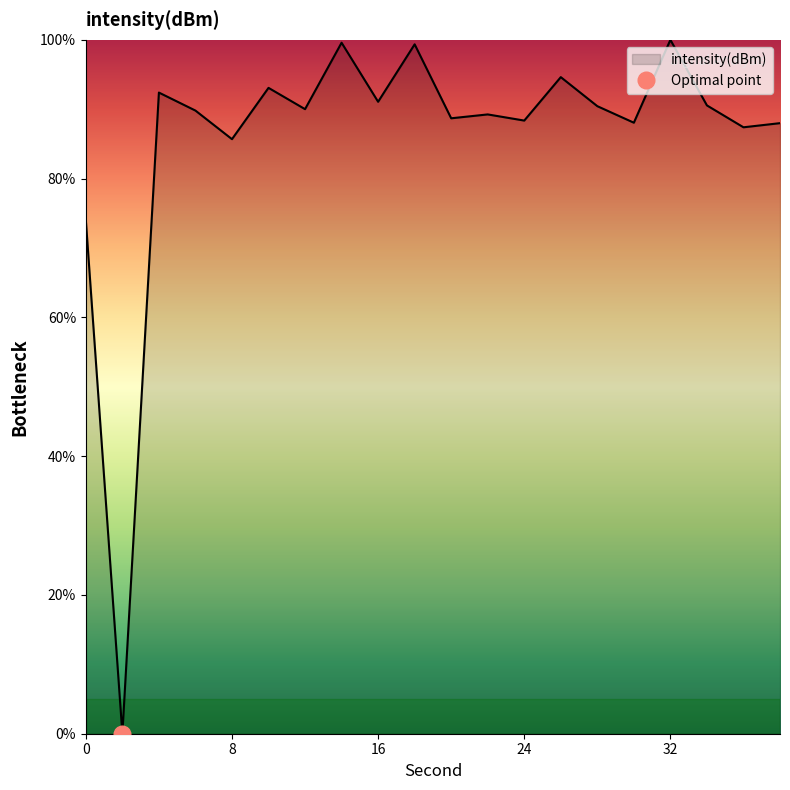

Reading left to right, list all the values displayed in this chart.

74.0	0.0	92.4	89.8	85.7	93.1	90.0	99.6	91.1	99.4	88.7	89.3	88.4	94.6	90.4	88.1	100.0	90.6	87.4	88.0